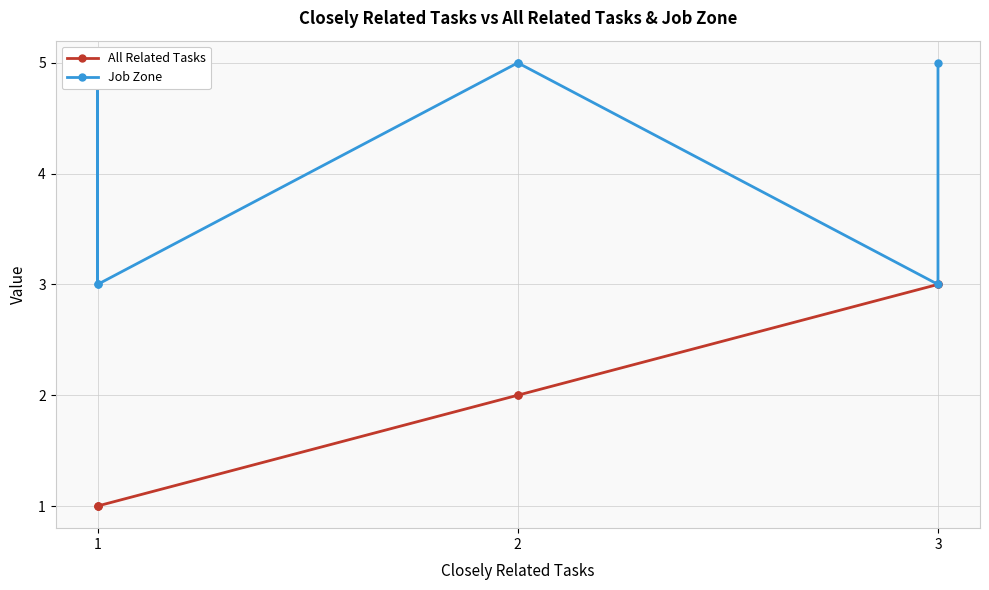

True or false: All Related Tasks and Job Zone cross at least once.

False